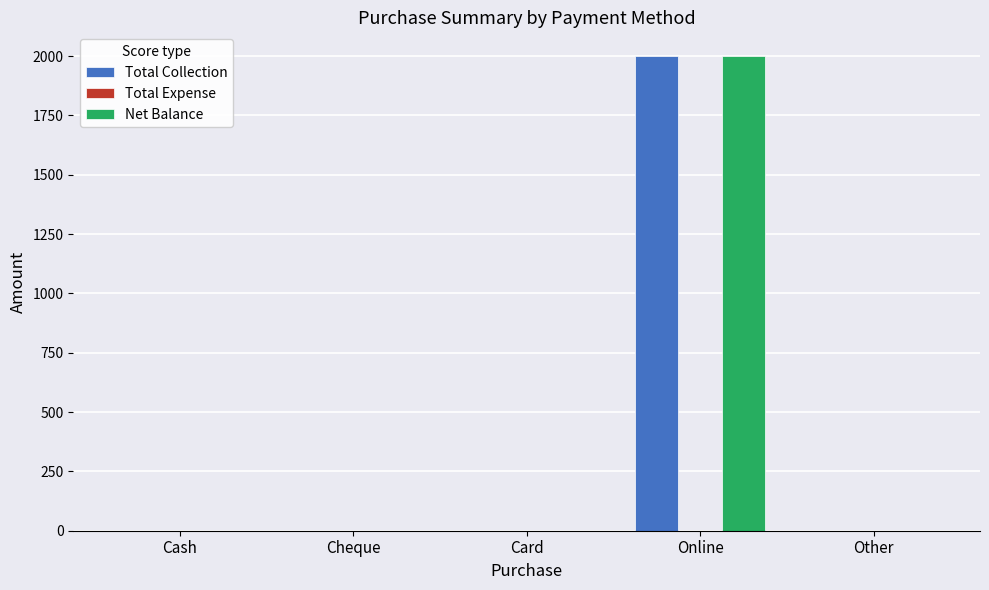

Is it true that Net Balance equals 0 at Card?

True